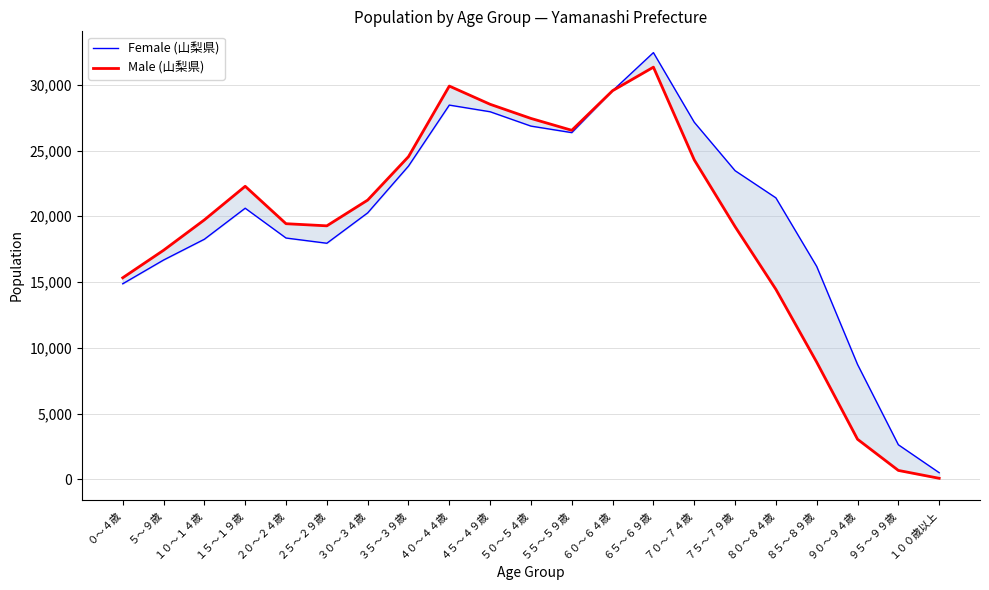

Rank the categories by Female (山梨県) value from highest to lowest.

６５～６９歳, ６０～６４歳, ４０～４４歳, ４５～４９歳, ７０～７４歳, ５０～５４歳, ５５～５９歳, ３５～３９歳, ７５～７９歳, ８０～８４歳, １５～１９歳, ３０～３４歳, ２０～２４歳, １０～１４歳, ２５～２９歳, ５～９歳, ８５～８９歳, ０～４歳, ９０～９４歳, ９５～９９歳, １００歳以上